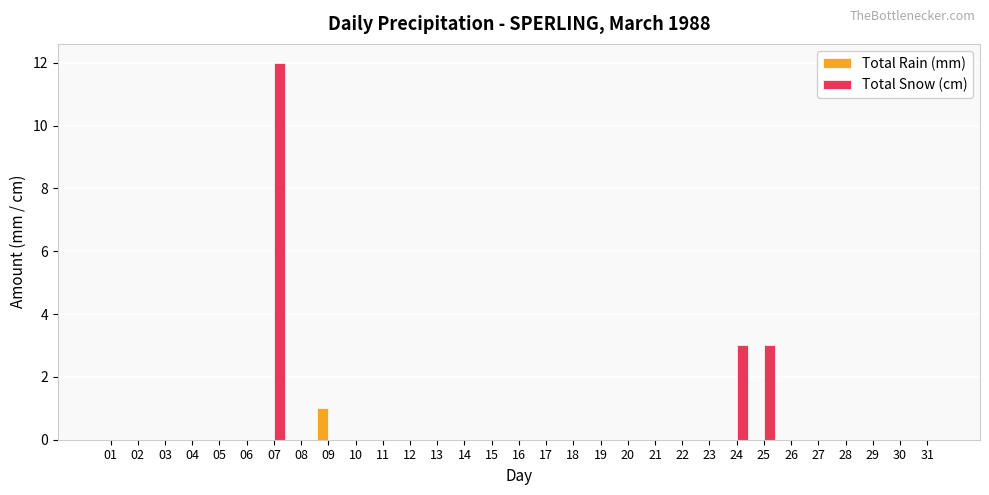

Is it true that Total Rain (mm) equals 0 at 27?

True